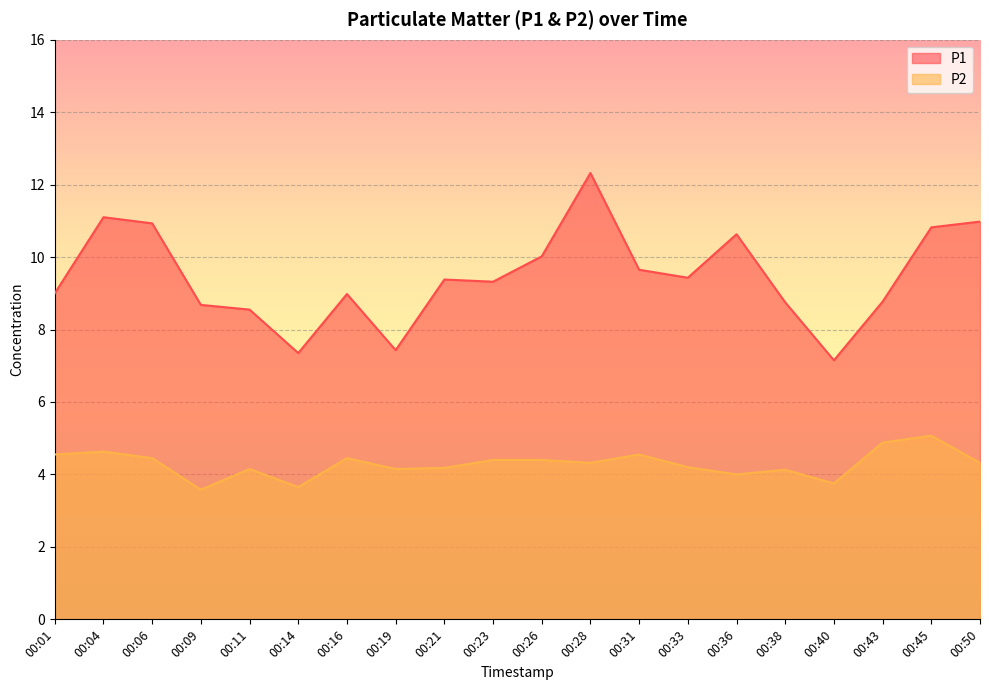

Does the chart display data point markers on the line(s)?

No